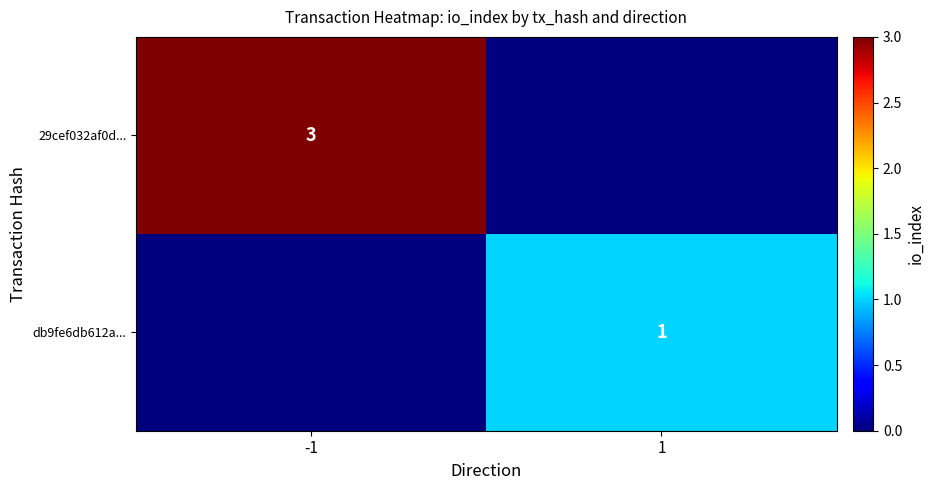

How many distinct data groups are displayed?

2